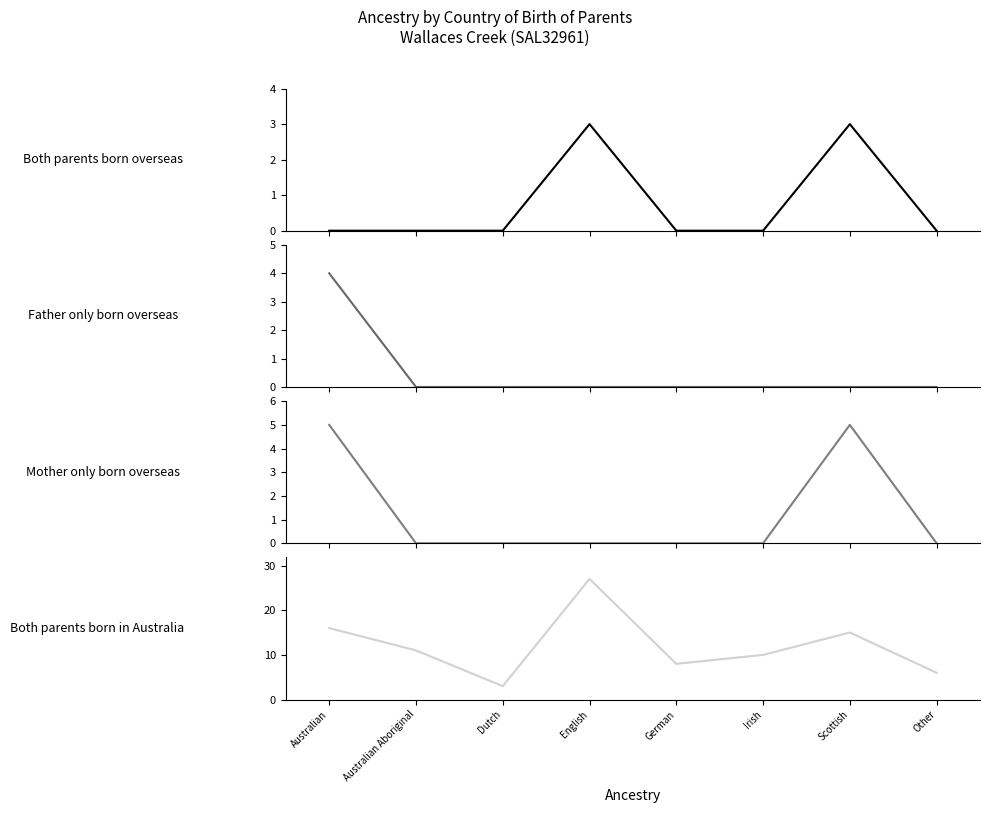

What is the lowest value of the Both parents born in Australia series?

3